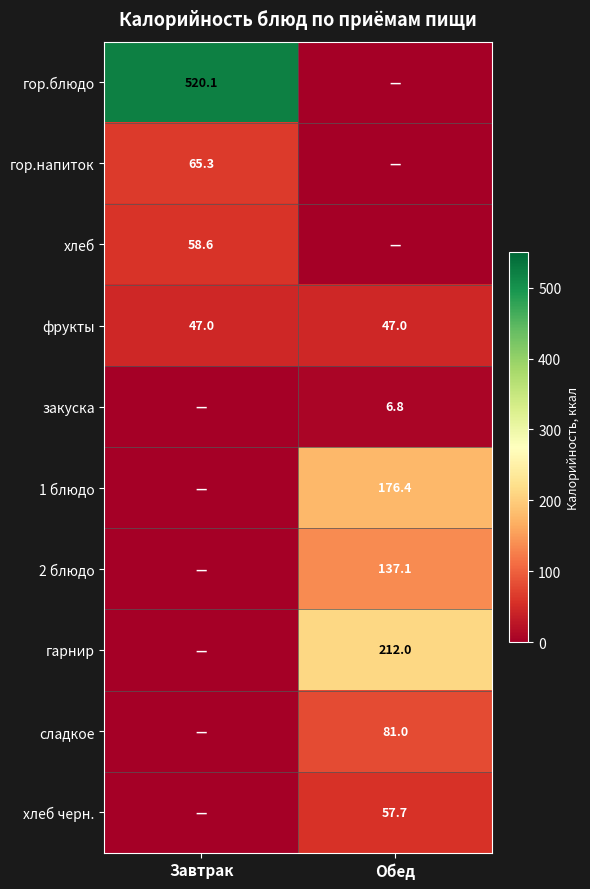

Read the фрукты value at Завтрак.

47.0